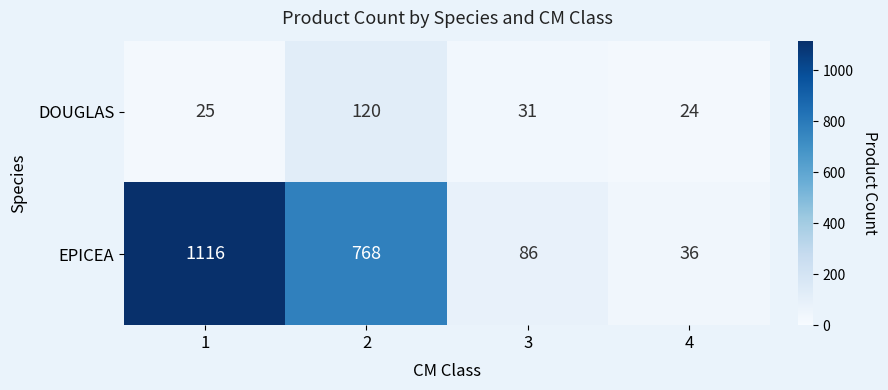

Rank the series by their average value, from lowest to highest.

DOUGLAS, EPICEA